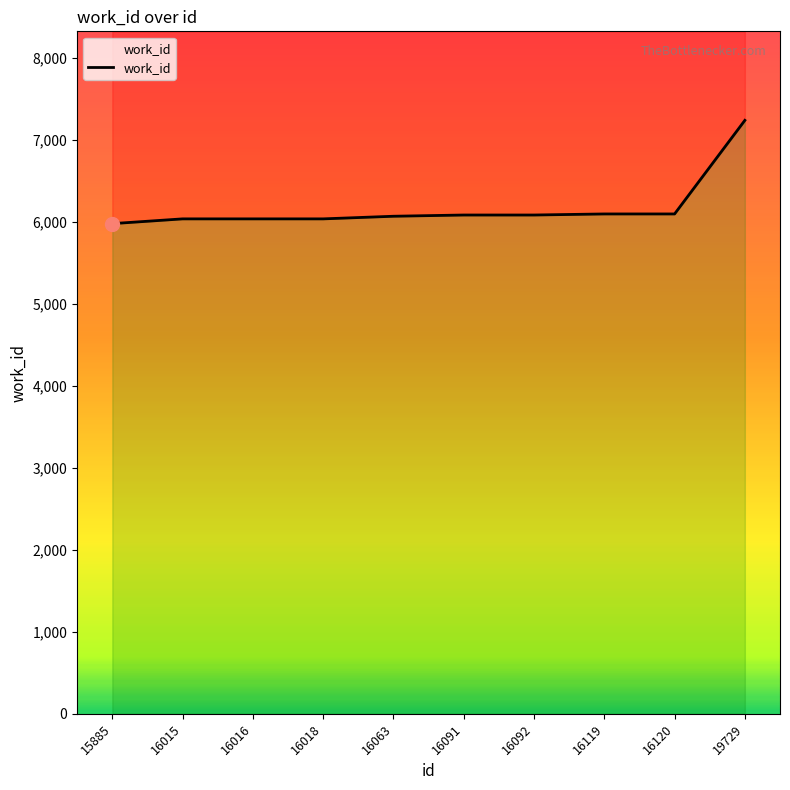

What is the average value?

6172